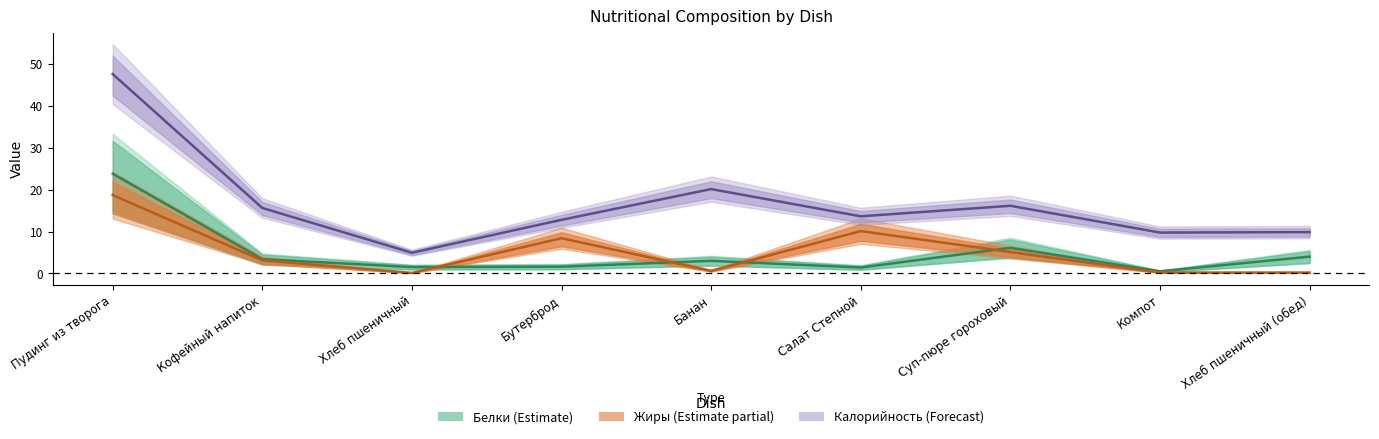

What position from the right is Салат Степной?

4